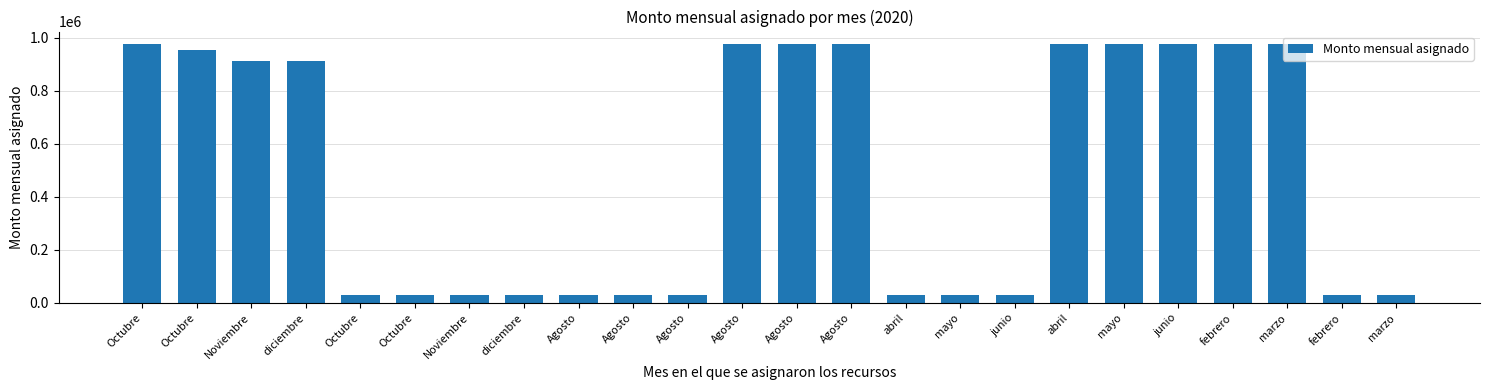

The chart shows a value of 1272174.4 at Octubre. True or false?

False